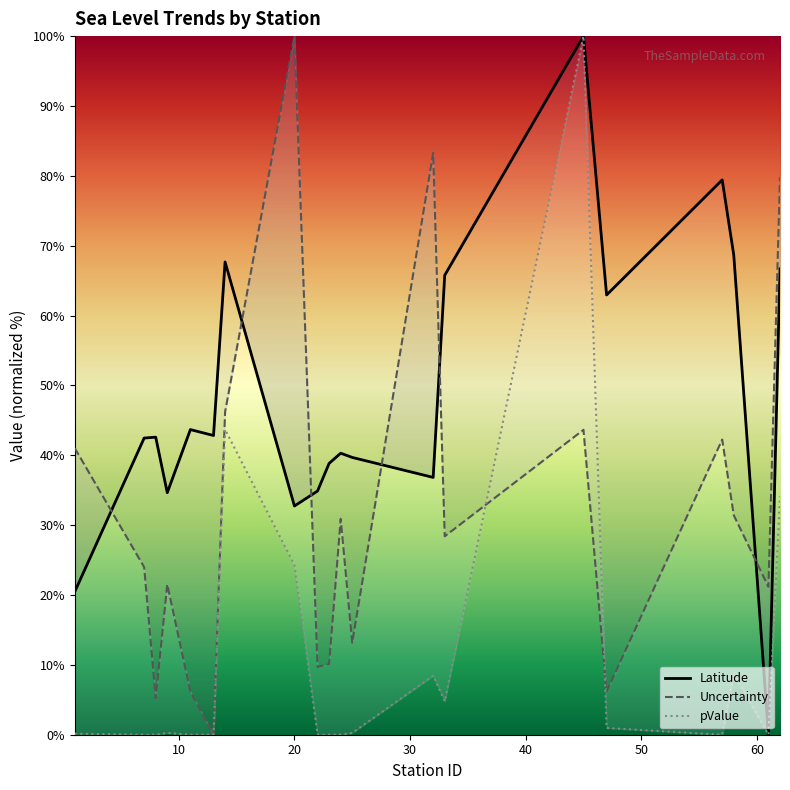

How many lines are shown in the chart?

3